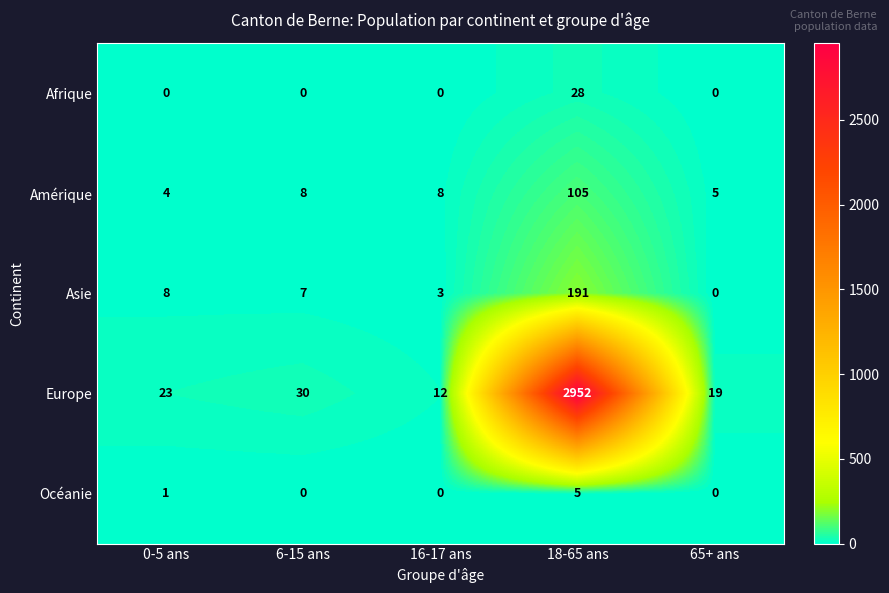

Reading left to right, extract all data points from this chart.

Afrique: 0-5 ans=0	6-15 ans=0	16-17 ans=0	18-65 ans=28	65+ ans=0
Amérique: 0-5 ans=4	6-15 ans=8	16-17 ans=8	18-65 ans=105	65+ ans=5
Asie: 0-5 ans=8	6-15 ans=7	16-17 ans=3	18-65 ans=191	65+ ans=0
Europe: 0-5 ans=23	6-15 ans=30	16-17 ans=12	18-65 ans=2952	65+ ans=19
Océanie: 0-5 ans=1	6-15 ans=0	16-17 ans=0	18-65 ans=5	65+ ans=0